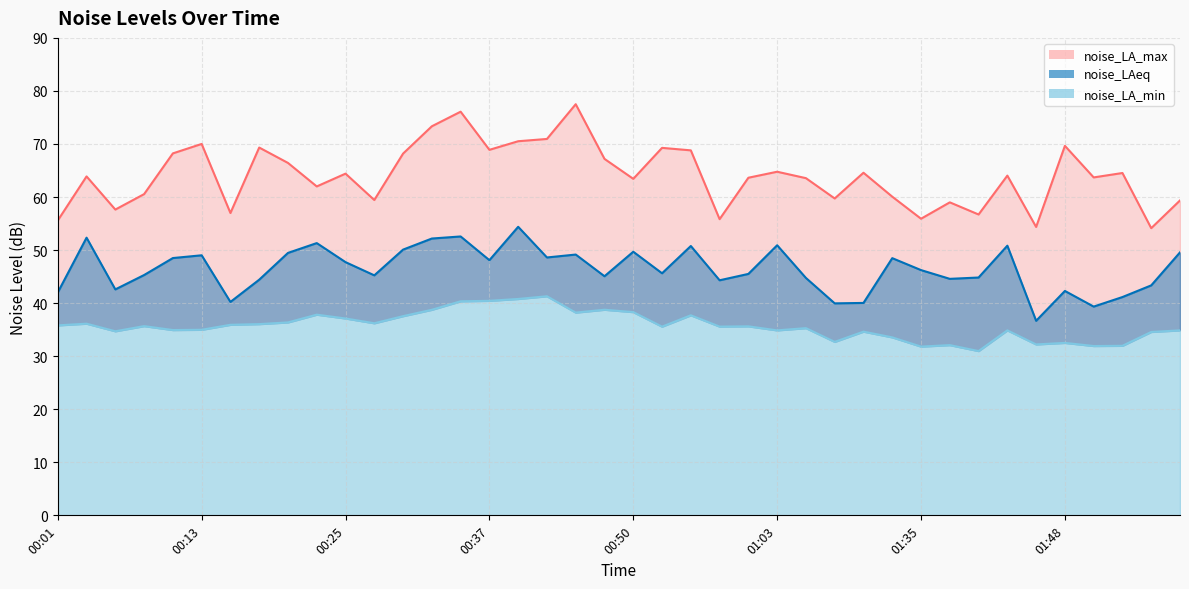

What is the difference between the maximum and minimum values in the noise_LAeq series?

17.7